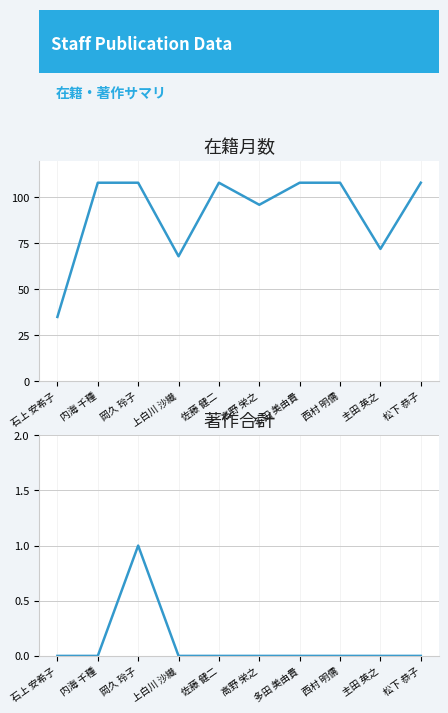

Reading left to right, list all the values displayed in this chart.

在籍月数: 35	108	108	68	108	96	108	108	72	108
著作合計: 0	0	1	0	0	0	0	0	0	0